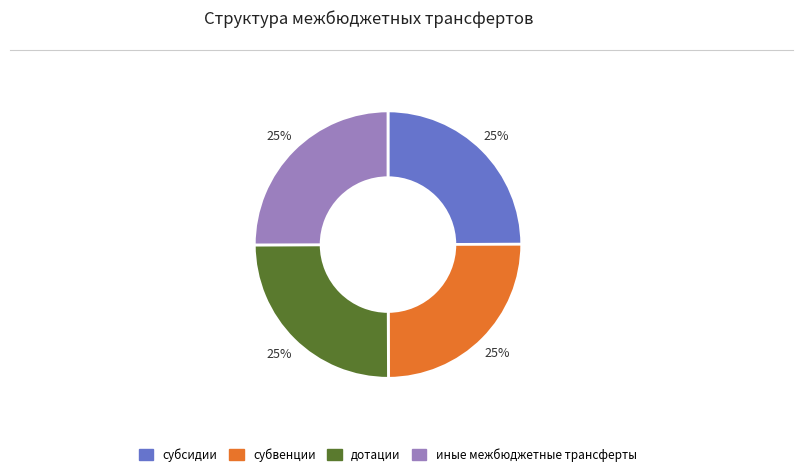

To the nearest percent, what portion does иные межбюджетные трансферты represent?

25%